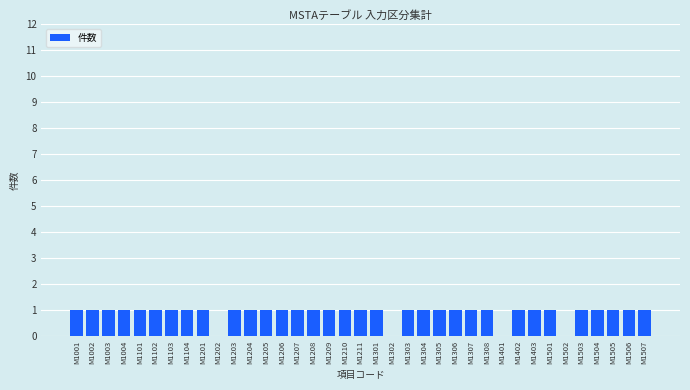

Reading right to left, transcribe all the data shown in this chart.

M1507=1	M1506=1	M1505=1	M1504=1	M1503=1	M1502=0	M1501=1	M1403=1	M1402=1	M1401=0	M1308=1	M1307=1	M1306=1	M1305=1	M1304=1	M1303=1	M1302=0	M1301=1	M1211=1	M1210=1	M1209=1	M1208=1	M1207=1	M1206=1	M1205=1	M1204=1	M1203=1	M1202=0	M1201=1	M1104=1	M1103=1	M1102=1	M1101=1	M1004=1	M1003=1	M1002=1	M1001=1